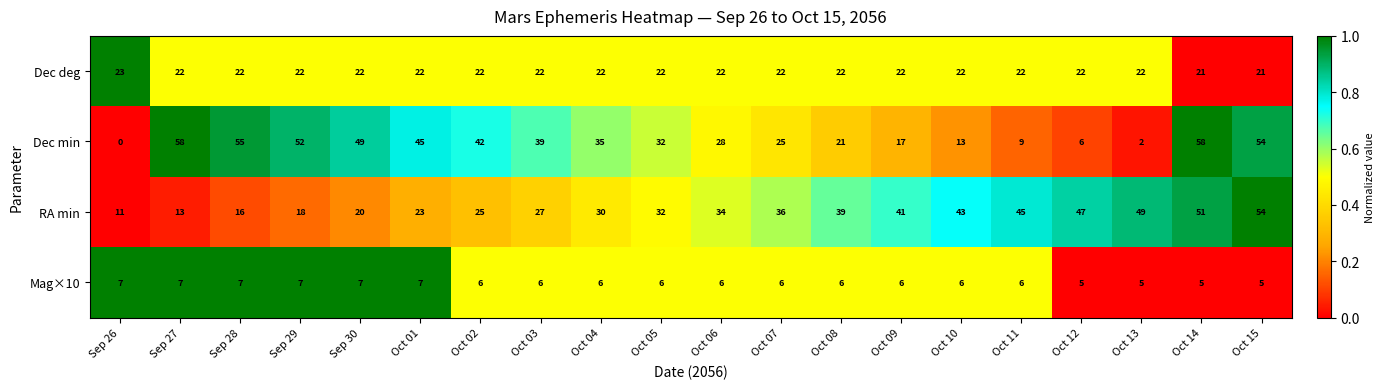

Is it true that RA min equals 20 at Sep 30?

True